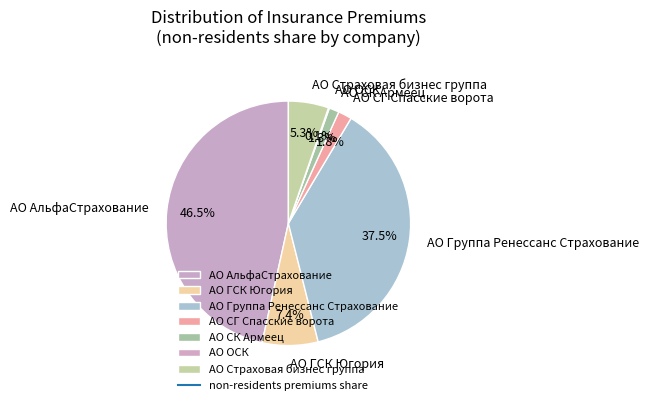

To the nearest percent, what portion does АО Страховая бизнес группа represent?

5%